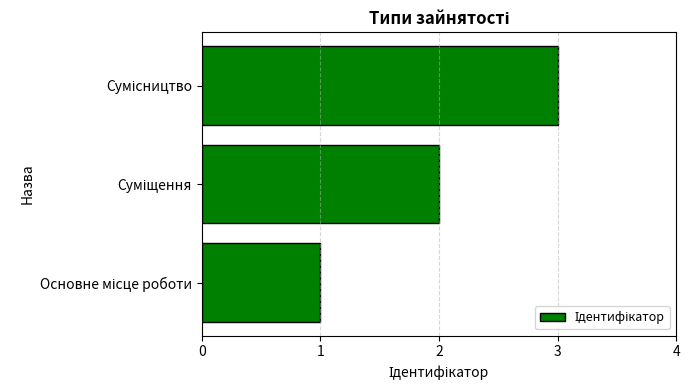

What is the sum of all values?

6